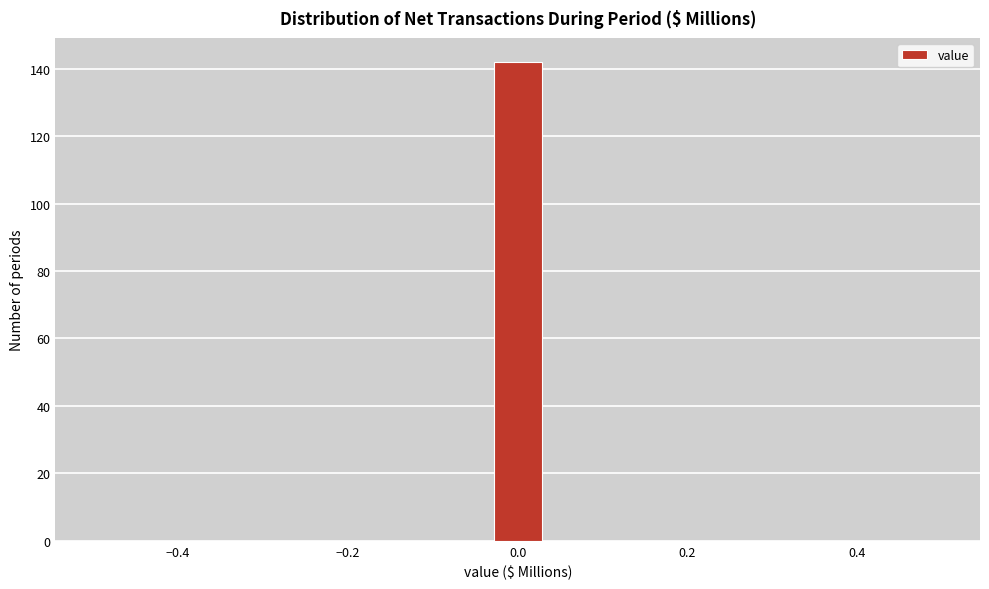

Read against the x-axis, roughly where is the centre of the tallest bar?

0.00